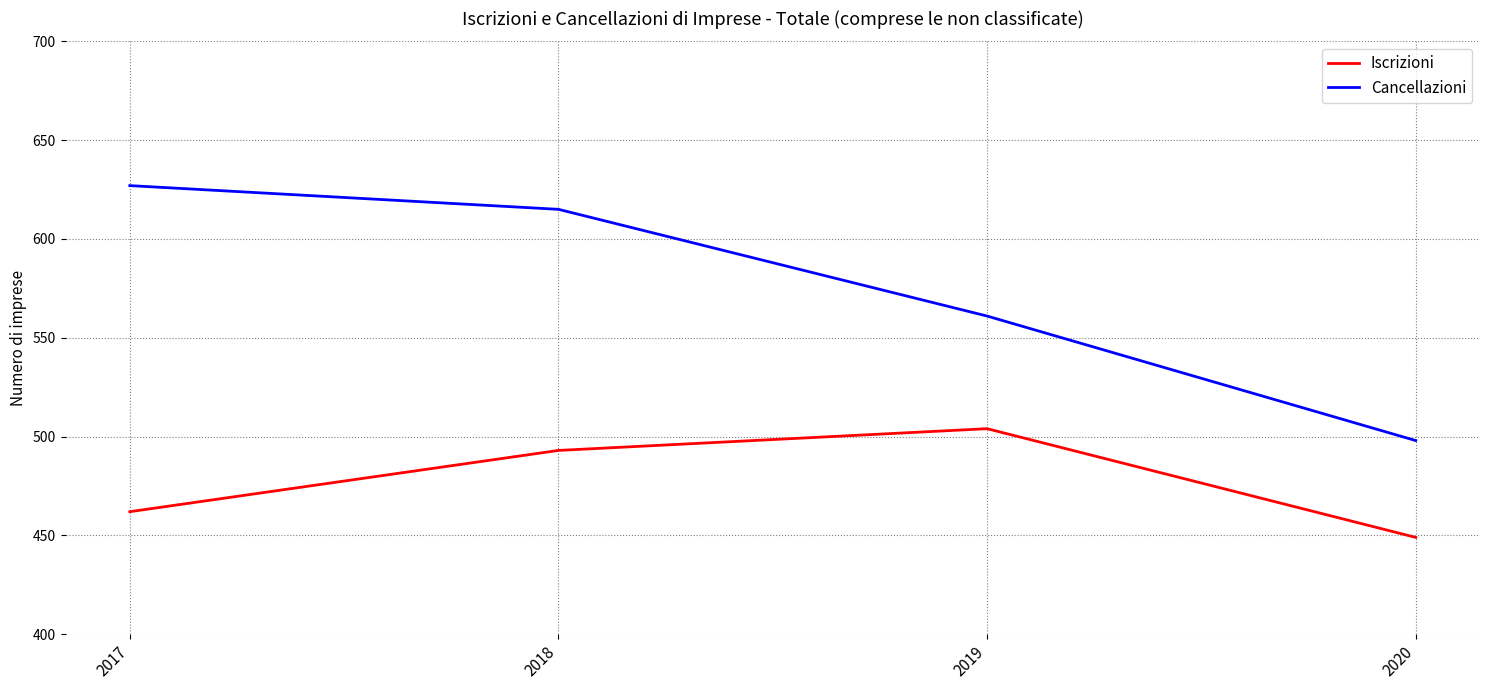

True or false: Cancellazioni and Iscrizioni cross at least once.

False